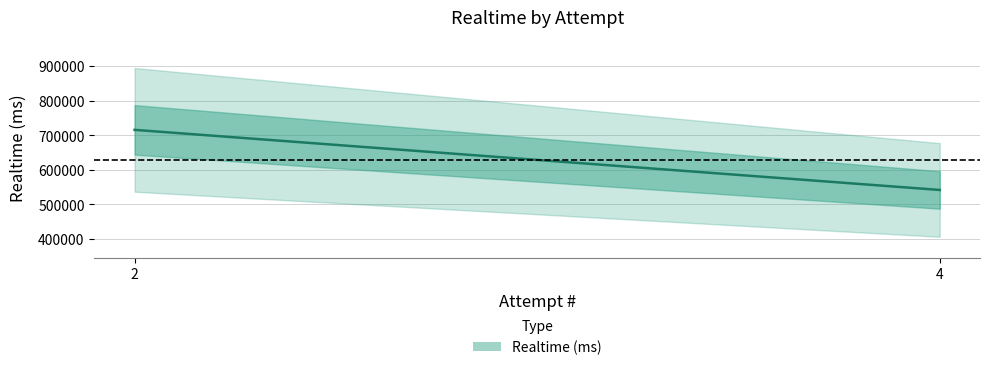

Which category has the highest value across all series?

2